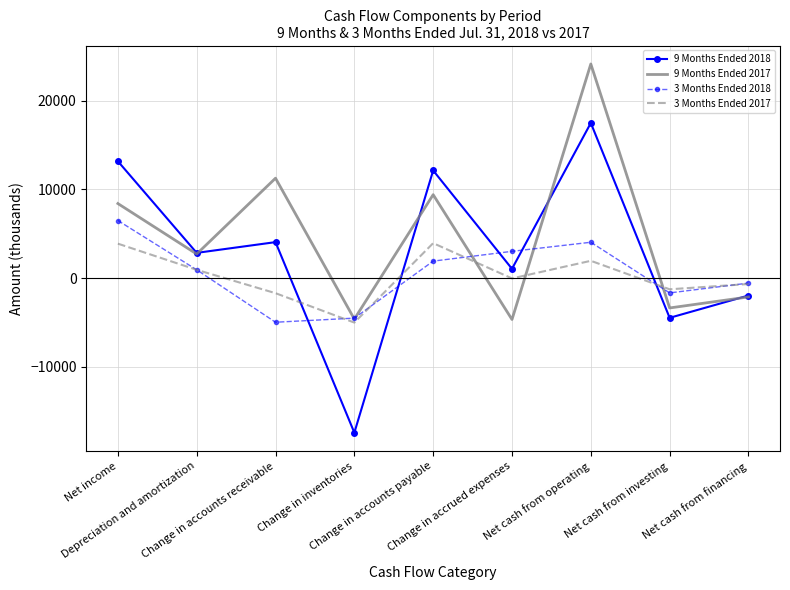

True or false: 9 Months Ended 2017 has more than 1 interior local peaks.

True